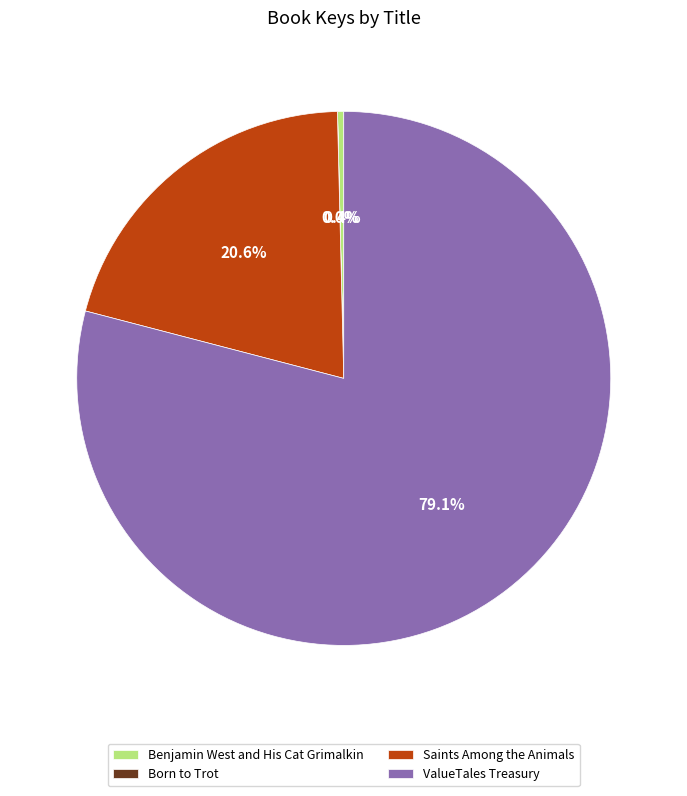

Does Benjamin West and His Cat Grimalkin account for over 50% of the chart?

No